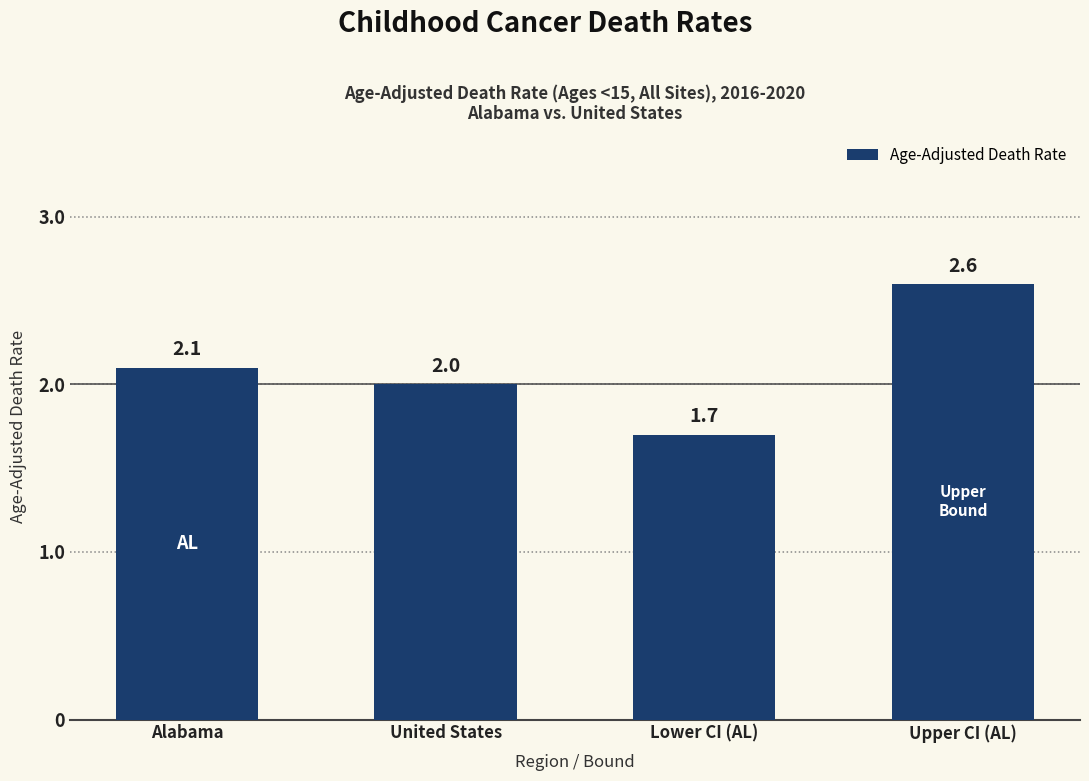

At which label is the value closest to 2?

United States